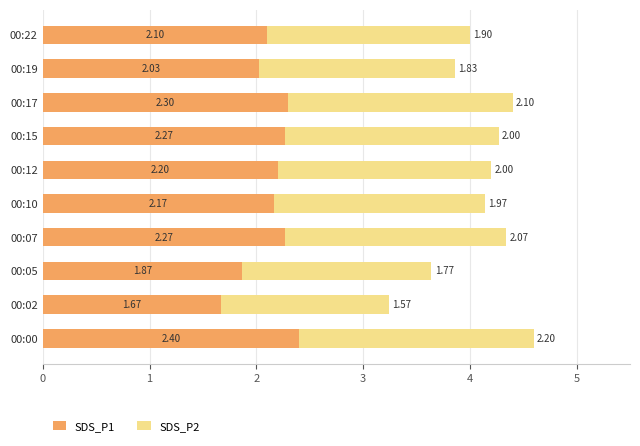

What is the sum of the SDS_P1 values at 00:19 and 00:10?

4.2